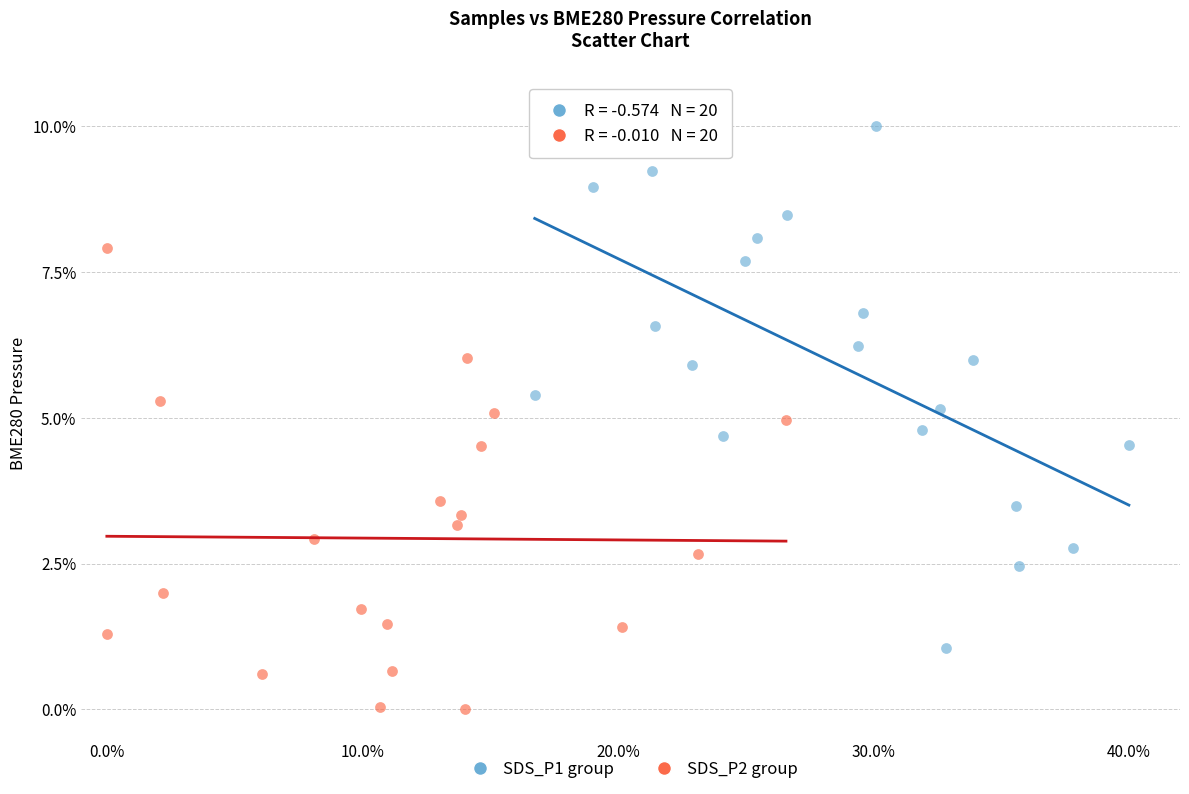

What are all the series names shown in the legend?

SDS_P1 group, SDS_P2 group